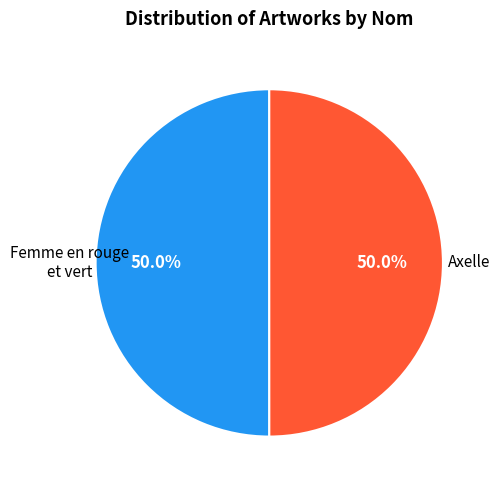

Approximately how many times larger is the value at Axelle compared to Femme en rouge et vert?

1.0